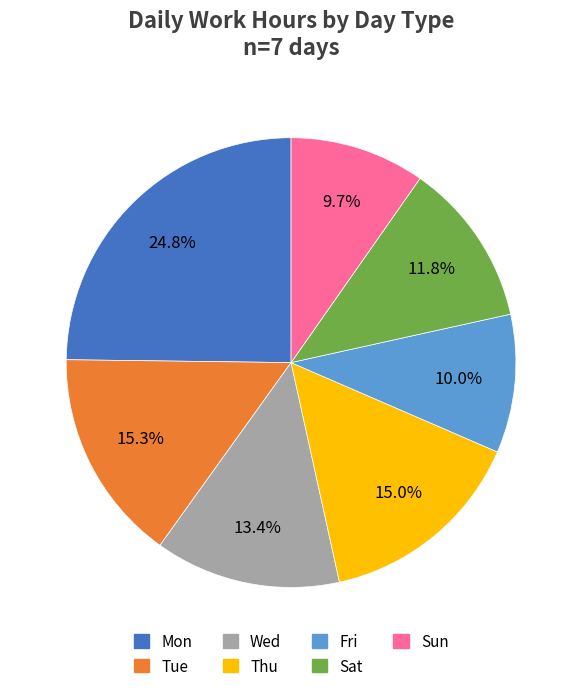

Which category has the biggest portion of the pie?

Mon